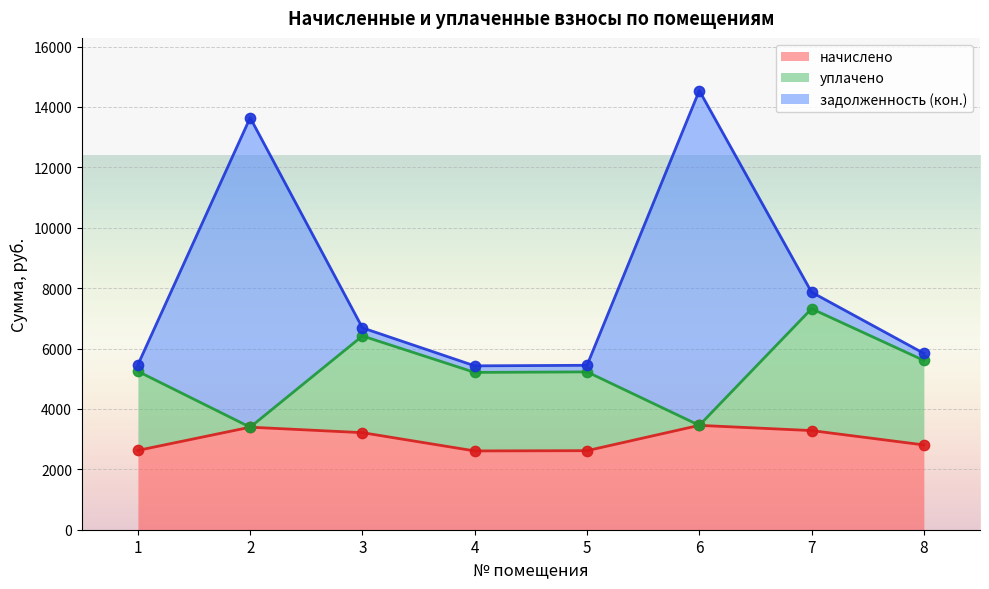

At which category is the sum across all series the highest?

6